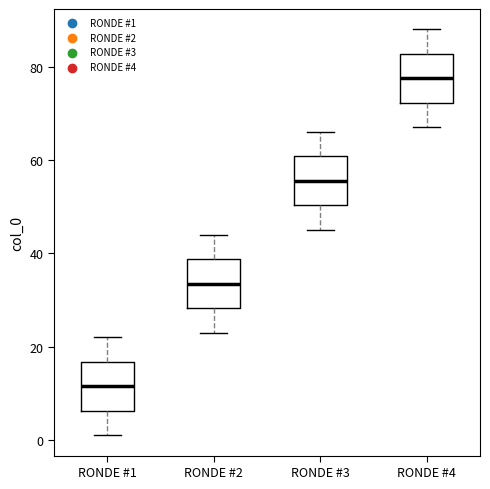

Where does the lower whisker of the box for RONDE #2 end on the y-axis? The values are not printed on the chart, so give them approximately, as read against the axis.

24